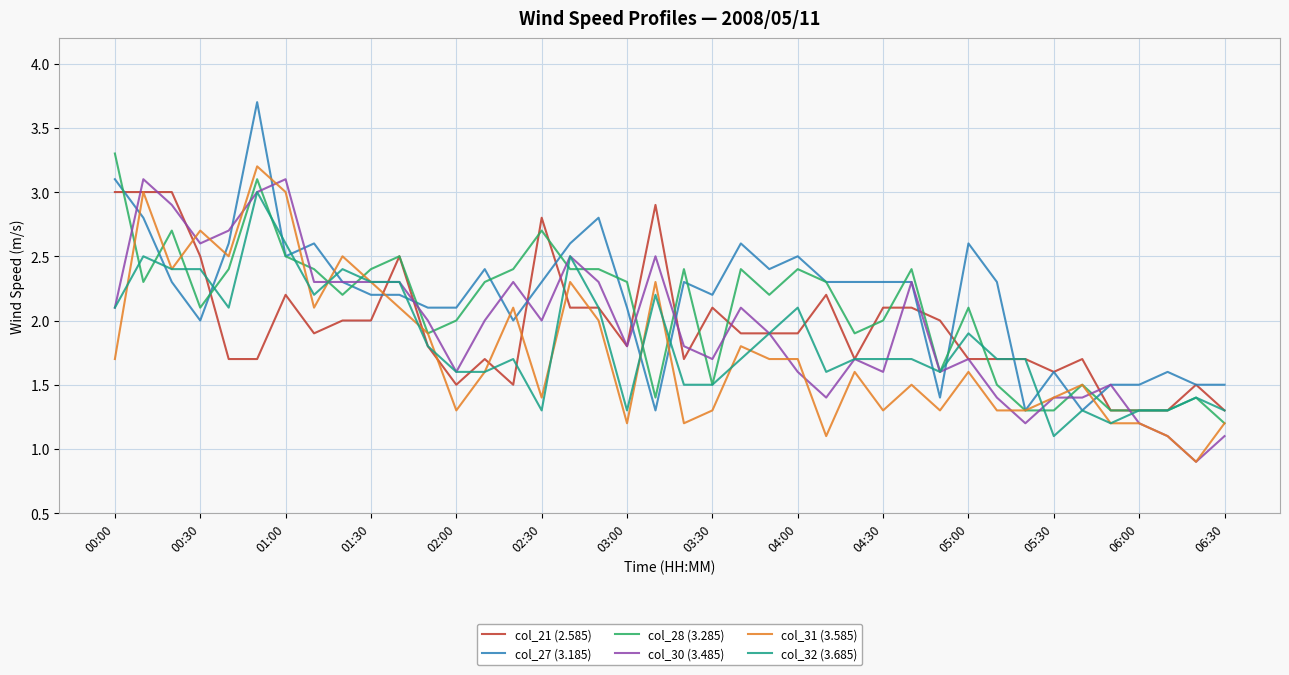

What is the minimum value shown in the chart?

0.9